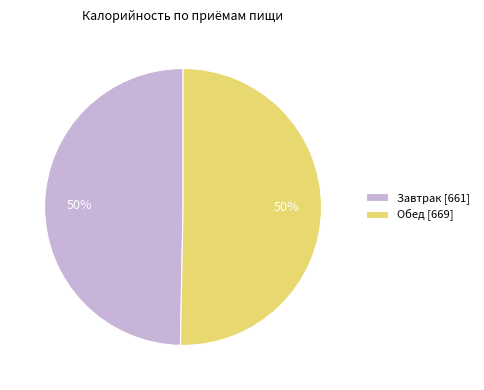

Count the number of slices in the pie.

2